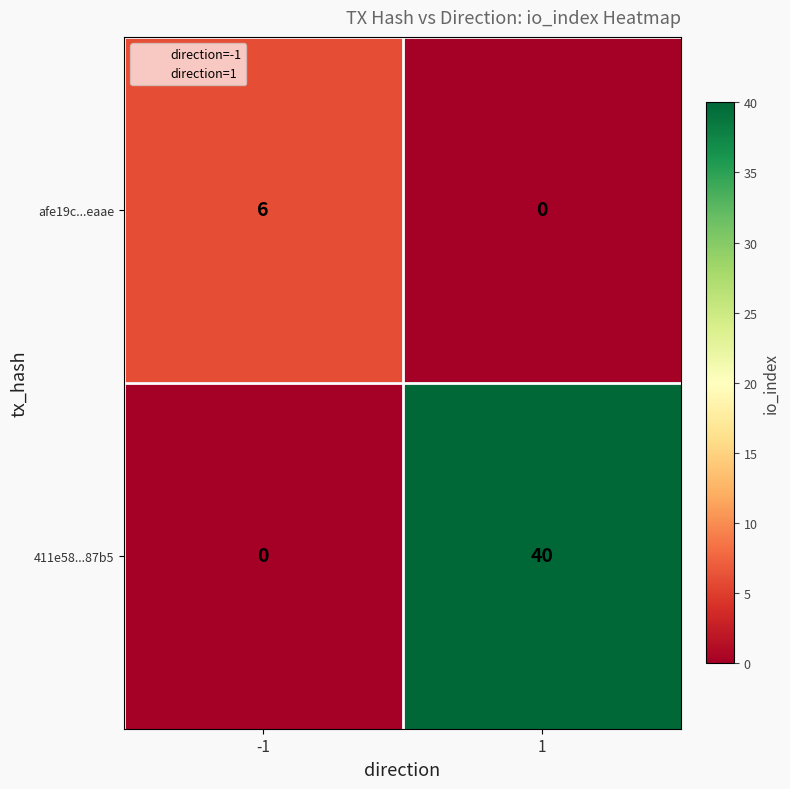

What is the difference between the maximum and minimum values in the 411e58...87b5 series?

40